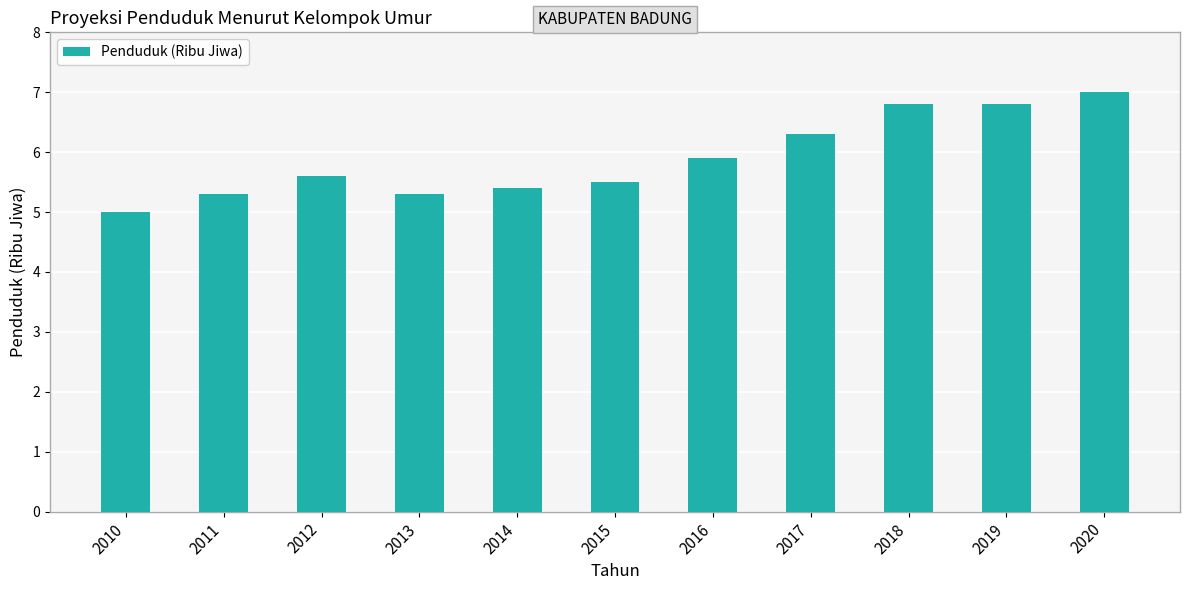

Reading right to left, what are all the values shown in this chart?

7.0	6.8	6.8	6.3	5.9	5.5	5.4	5.3	5.6	5.3	5.0